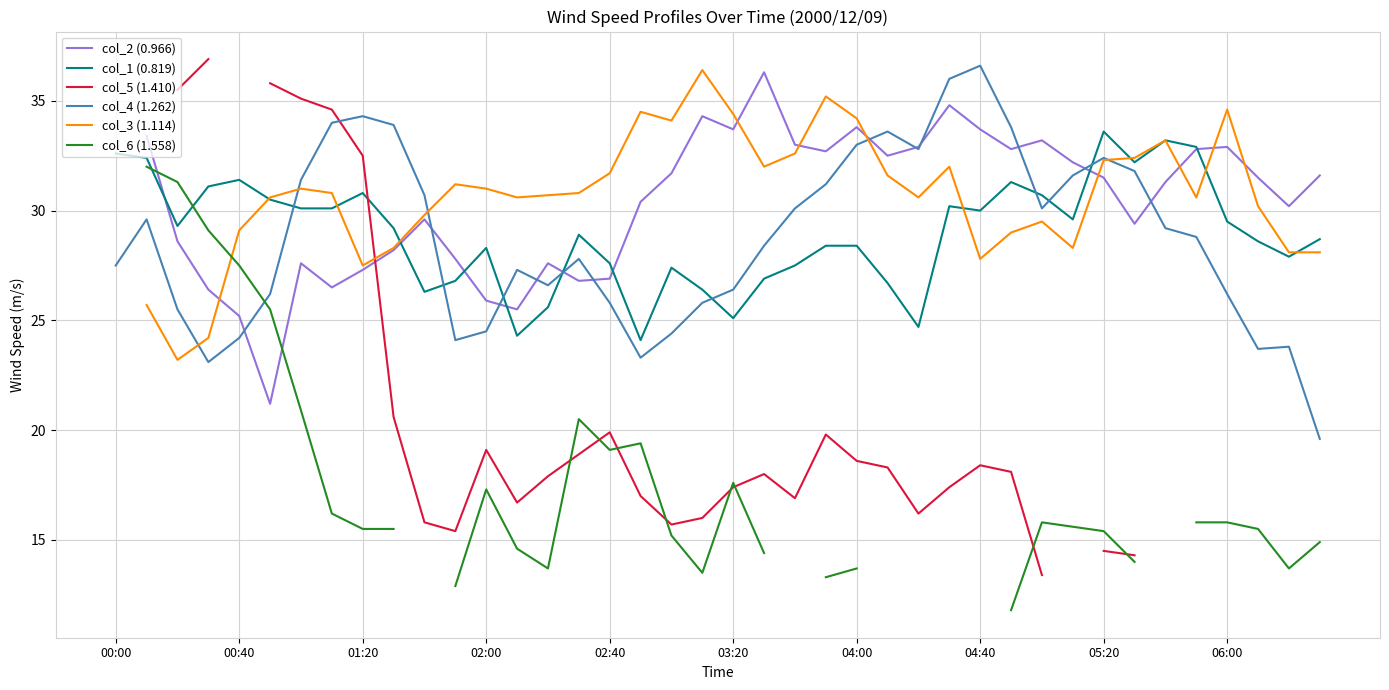

What is the sum of all col_4 (1.262) values?

1149.1